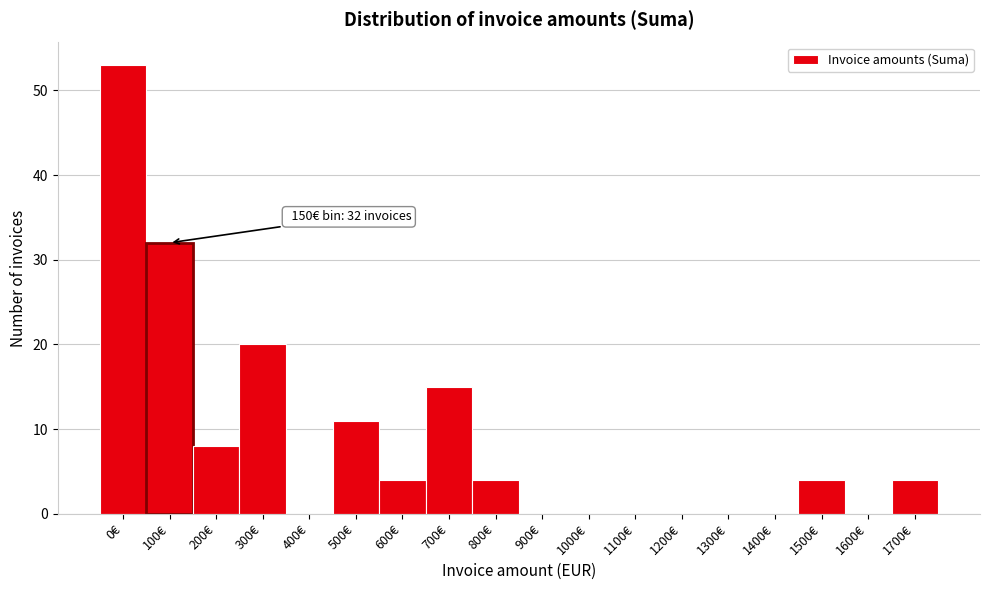

Reading left to right, transcribe all the data shown in this chart.

0€=53	100€=32	200€=8	300€=20	400€=0	500€=11	600€=4	700€=15	800€=4	900€=0	1000€=0	1100€=0	1200€=0	1300€=0	1400€=0	1500€=4	1600€=0	1700€=4